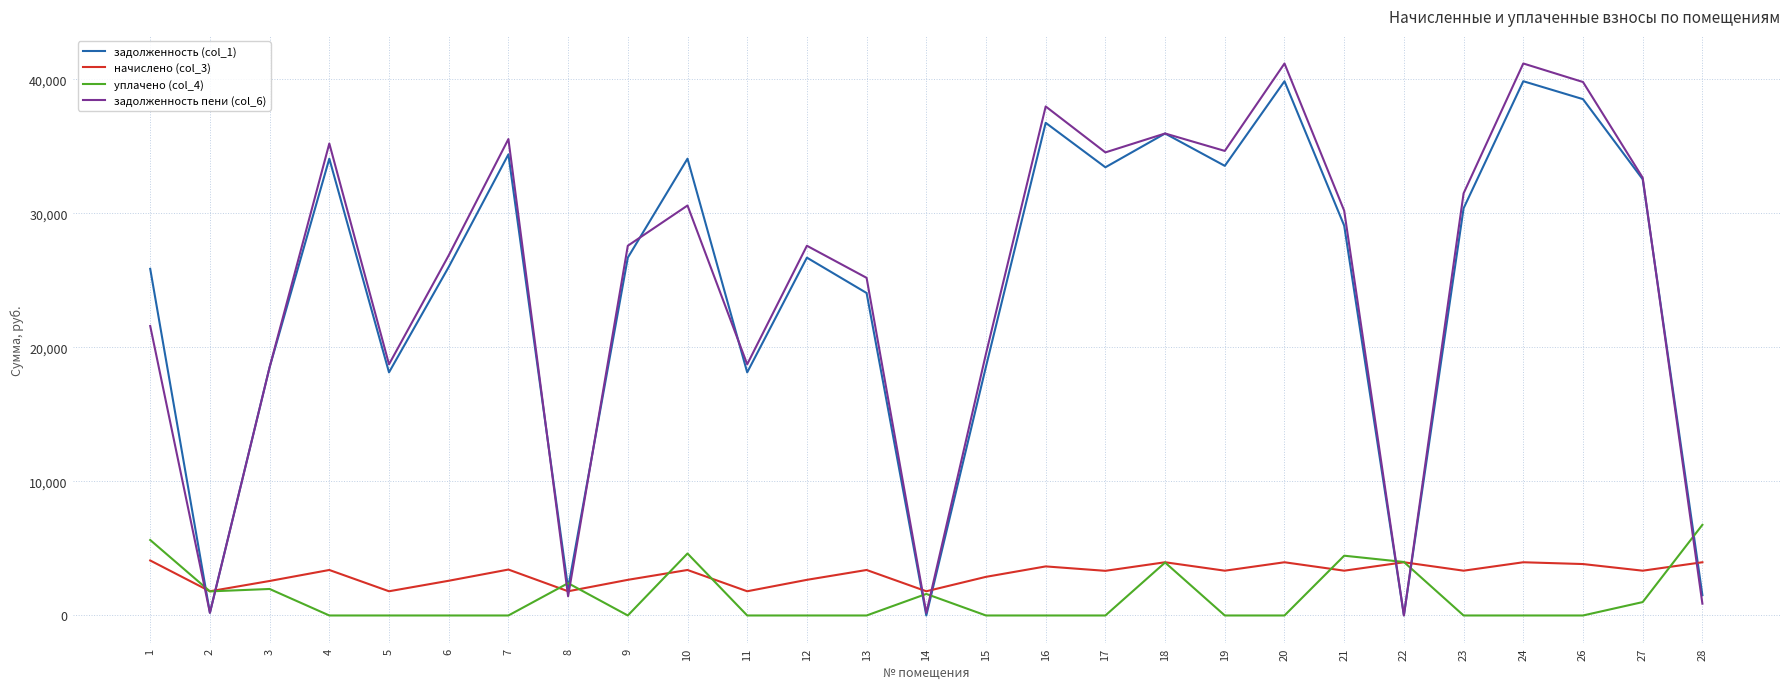

Which series has the largest range (max minus min)?

задолженность пени (col_6)